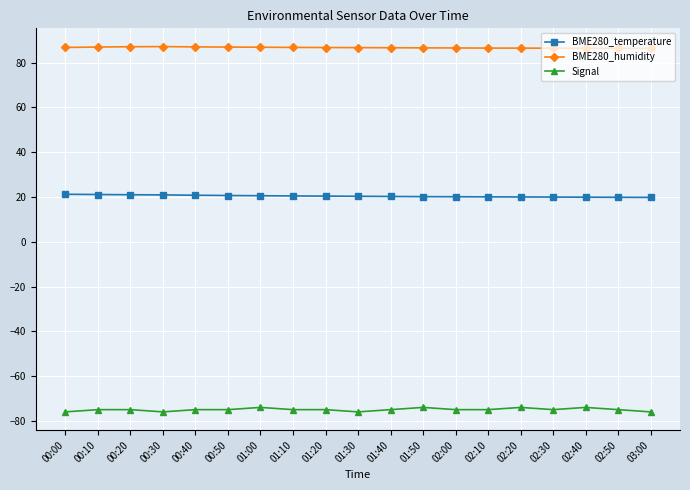

What is the minimum value shown in the chart?

-76.0